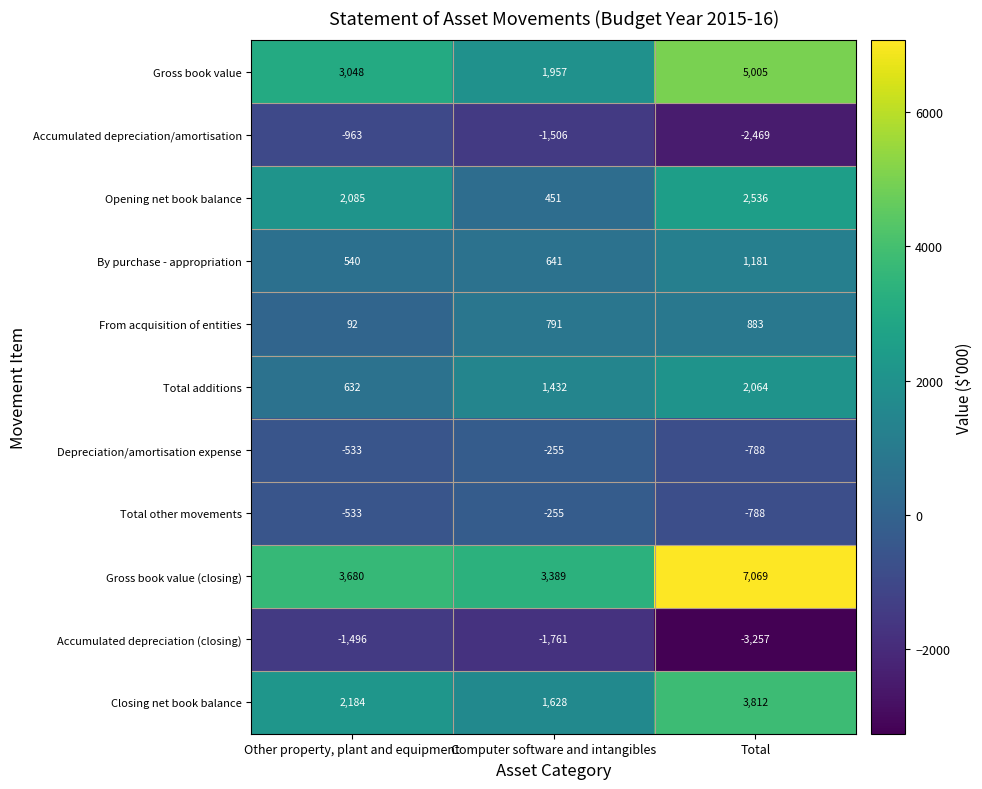

What is the average value of the Total additions series?

1376